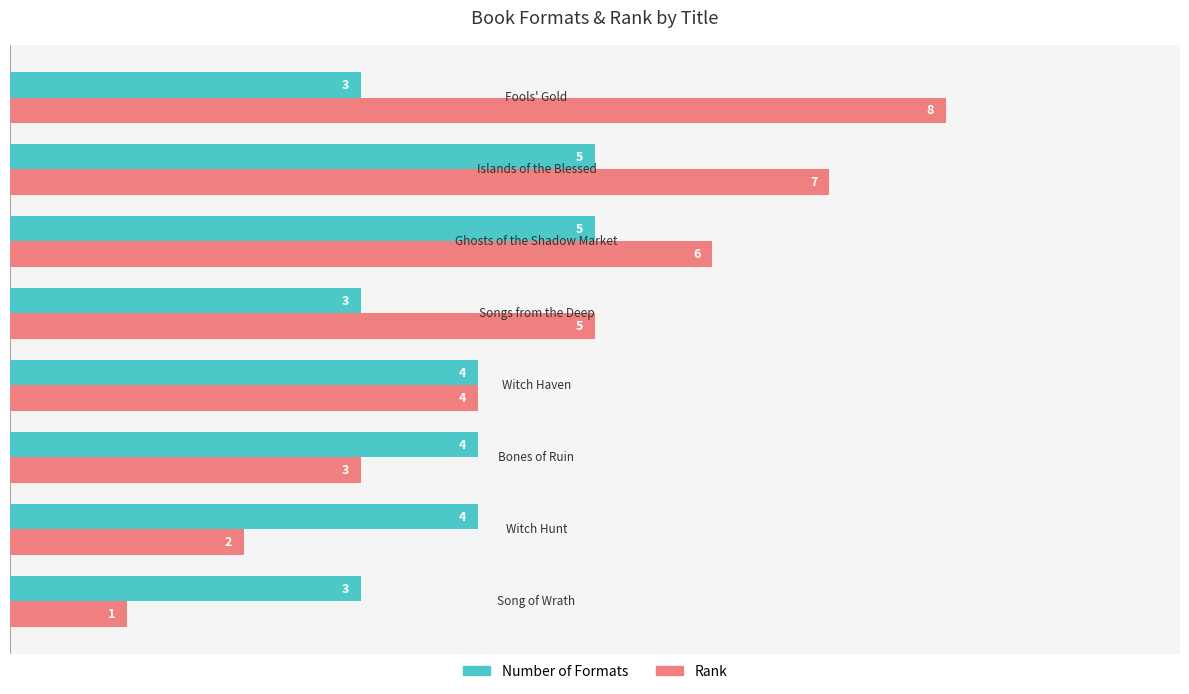

Rank the series by their average value, from lowest to highest.

Number of Formats, Rank